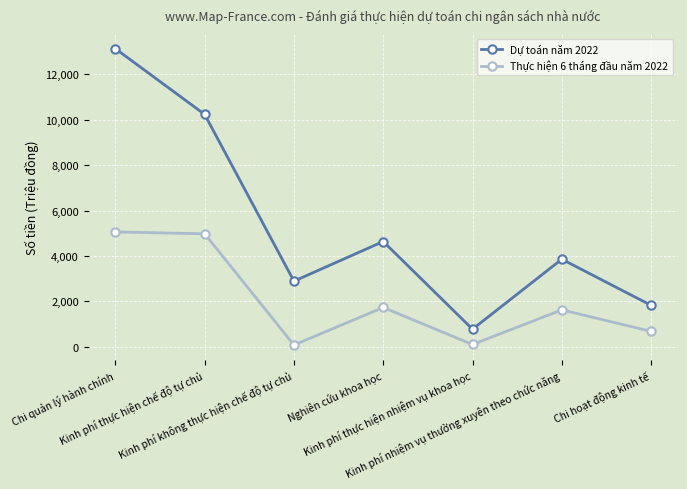

True or false: Thực hiện 6 tháng đầu năm 2022 and Dự toán năm 2022 intersect in this chart.

False